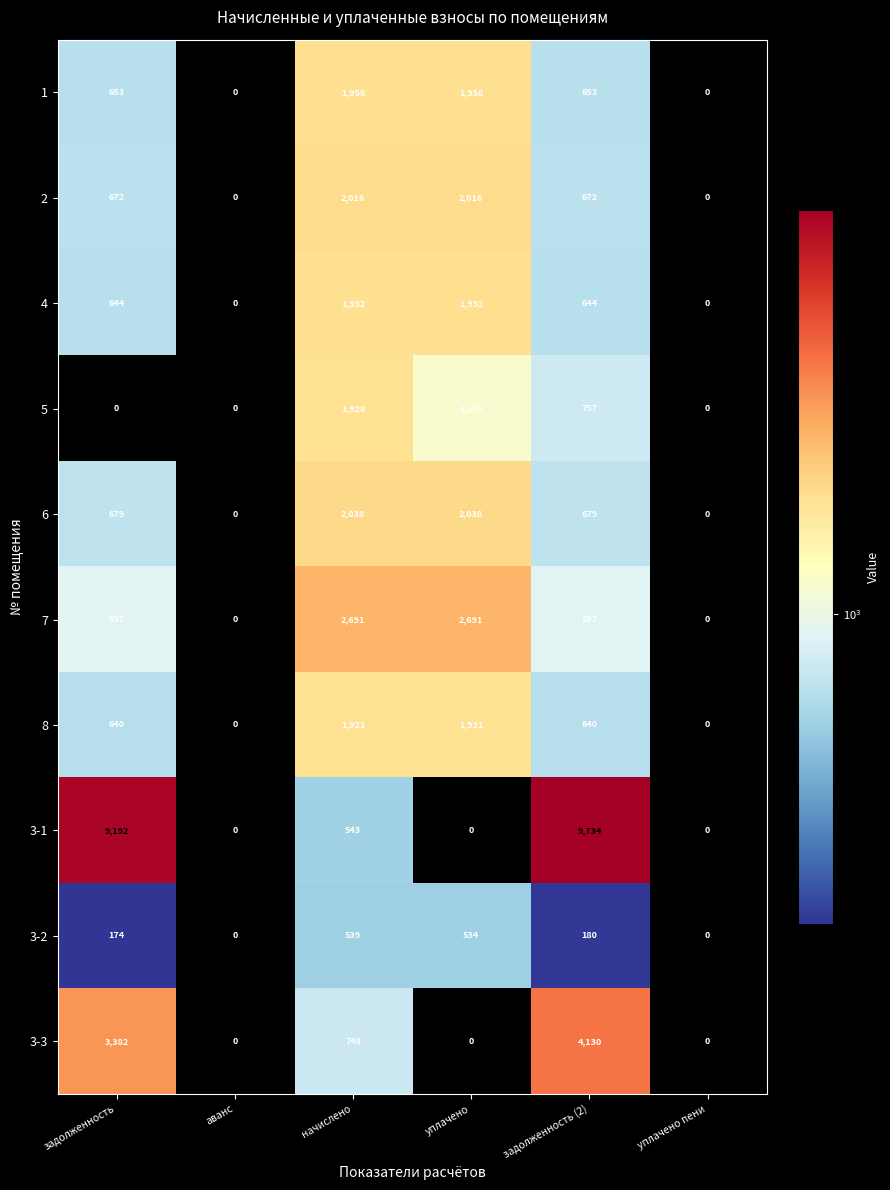

Rank the series at начислено from lowest to highest value.

3-2, 3-1, 3-3, 8, 5, 4, 1, 2, 6, 7